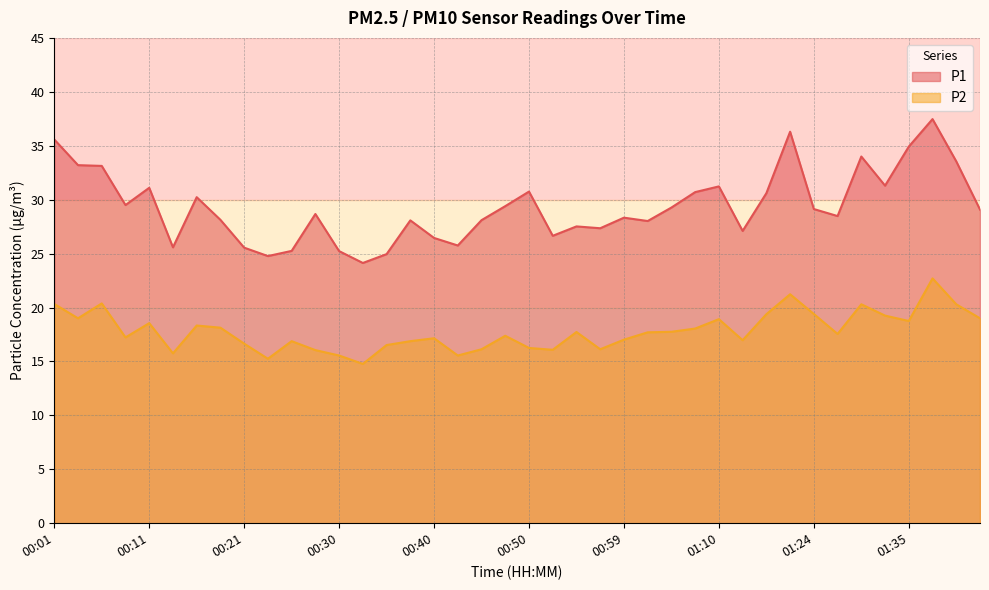

True or false: P2 and P1 intersect in this chart.

False